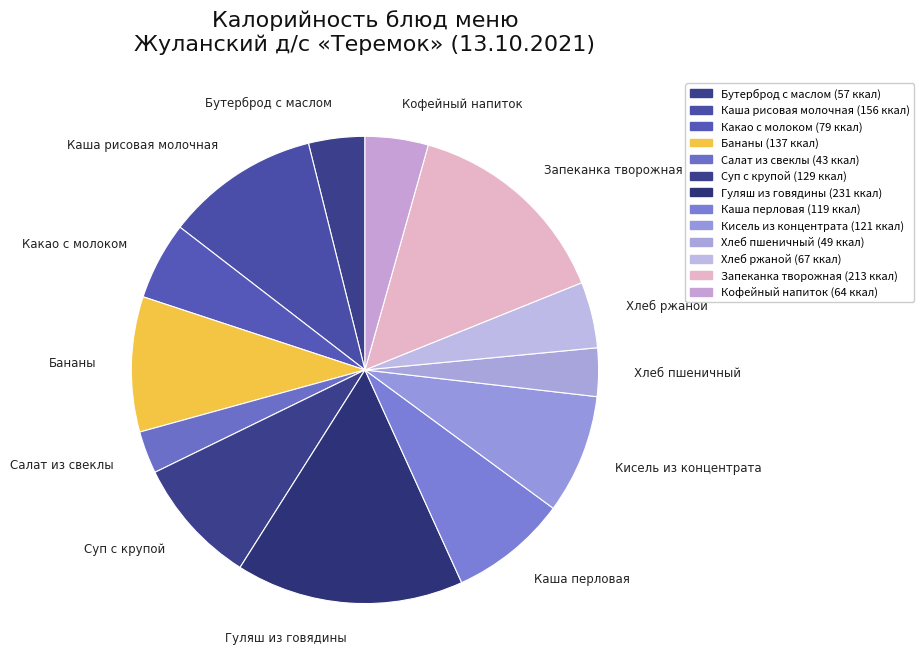

What is the change in value from Какао с молоком to Хлеб ржаной?

-12